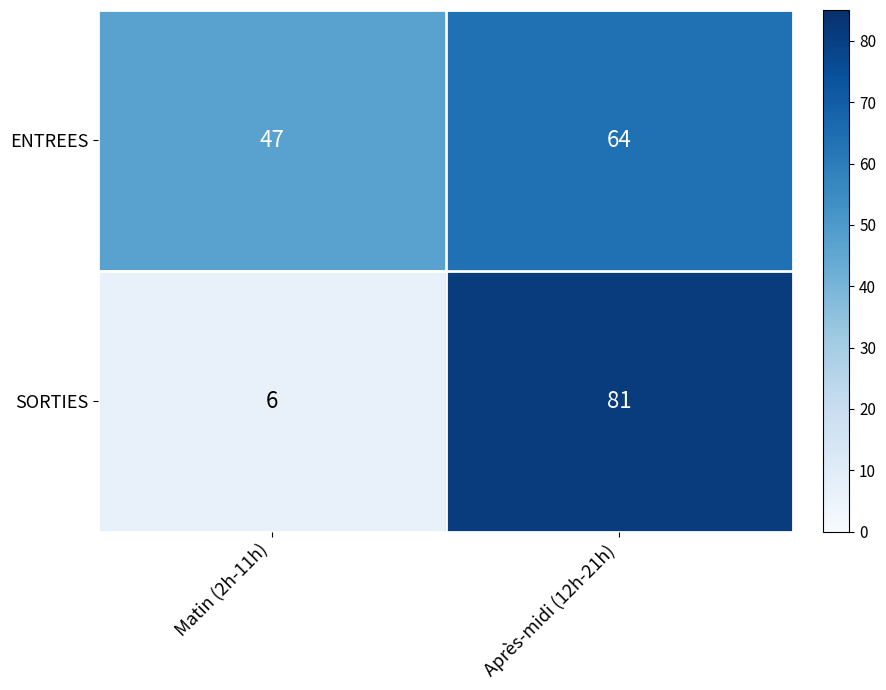

What is the minimum value shown in the chart?

6